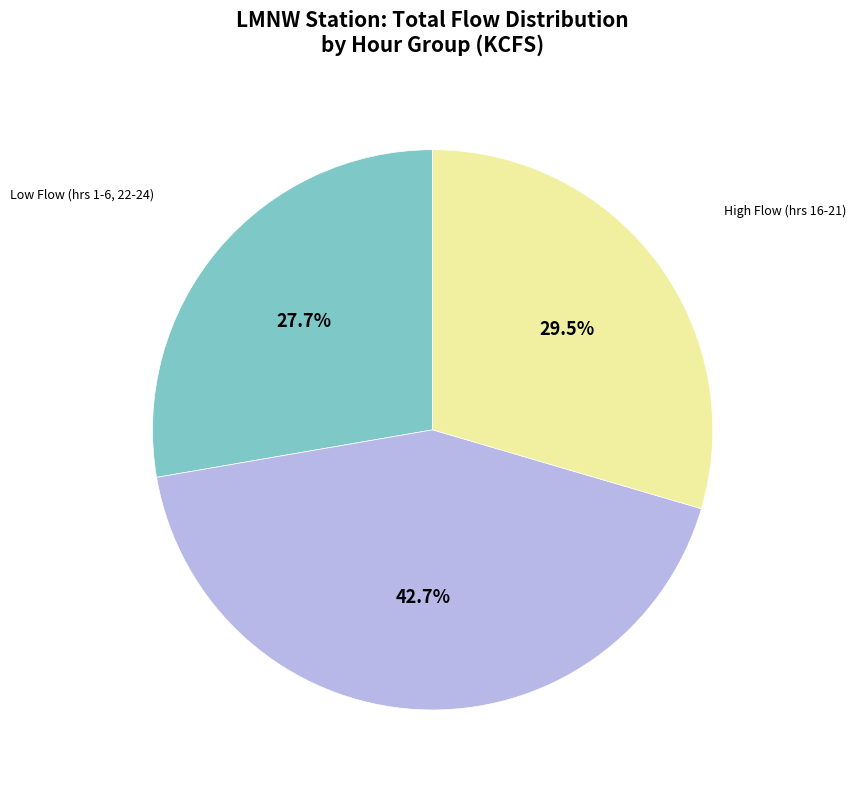

Which category has the smallest portion of the pie?

Low Flow (hrs 1-6, 22-24)